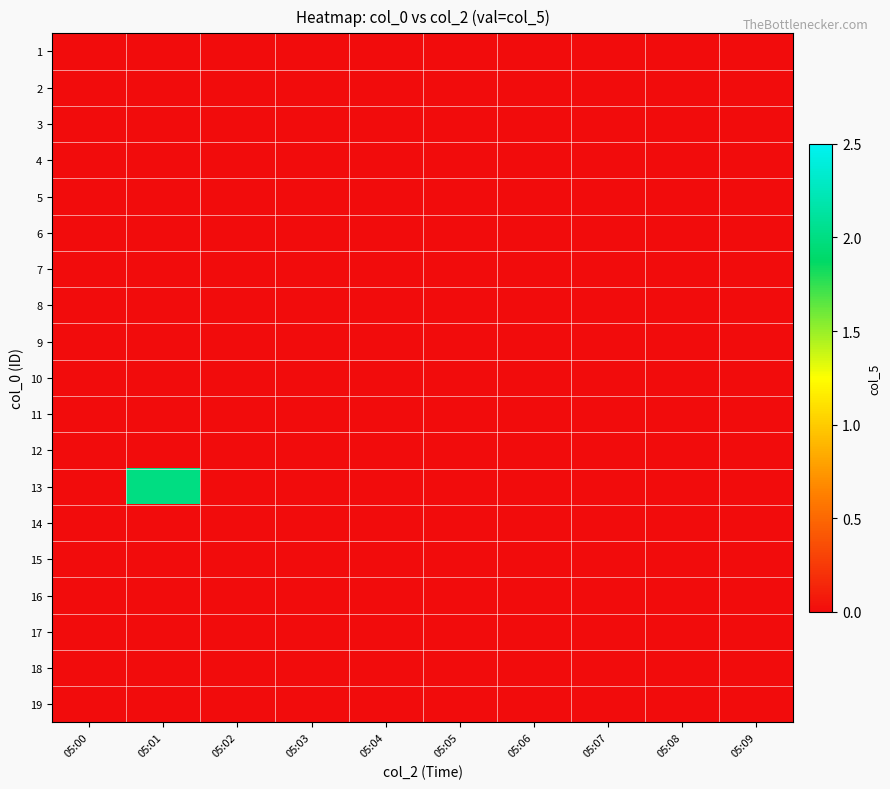

Reading left to right, transcribe all the data shown in this chart.

1: 05:00=0	05:01=0	05:02=0	05:03=0	05:04=0	05:05=0	05:06=0	05:07=0	05:08=0	05:09=0
2: 05:00=0	05:01=0	05:02=0	05:03=0	05:04=0	05:05=0	05:06=0	05:07=0	05:08=0	05:09=0
3: 05:00=0	05:01=0	05:02=0	05:03=0	05:04=0	05:05=0	05:06=0	05:07=0	05:08=0	05:09=0
4: 05:00=0	05:01=0	05:02=0	05:03=0	05:04=0	05:05=0	05:06=0	05:07=0	05:08=0	05:09=0
5: 05:00=0	05:01=0	05:02=0	05:03=0	05:04=0	05:05=0	05:06=0	05:07=0	05:08=0	05:09=0
6: 05:00=0	05:01=0	05:02=0	05:03=0	05:04=0	05:05=0	05:06=0	05:07=0	05:08=0	05:09=0
7: 05:00=0	05:01=0	05:02=0	05:03=0	05:04=0	05:05=0	05:06=0	05:07=0	05:08=0	05:09=0
8: 05:00=0	05:01=0	05:02=0	05:03=0	05:04=0	05:05=0	05:06=0	05:07=0	05:08=0	05:09=0
9: 05:00=0	05:01=0	05:02=0	05:03=0	05:04=0	05:05=0	05:06=0	05:07=0	05:08=0	05:09=0
10: 05:00=0	05:01=0	05:02=0	05:03=0	05:04=0	05:05=0	05:06=0	05:07=0	05:08=0	05:09=0
11: 05:00=0	05:01=0	05:02=0	05:03=0	05:04=0	05:05=0	05:06=0	05:07=0	05:08=0	05:09=0
12: 05:00=0	05:01=0	05:02=0	05:03=0	05:04=0	05:05=0	05:06=0	05:07=0	05:08=0	05:09=0
13: 05:00=0	05:01=2	05:02=0	05:03=0	05:04=0	05:05=0	05:06=0	05:07=0	05:08=0	05:09=0
14: 05:00=0	05:01=0	05:02=0	05:03=0	05:04=0	05:05=0	05:06=0	05:07=0	05:08=0	05:09=0
15: 05:00=0	05:01=0	05:02=0	05:03=0	05:04=0	05:05=0	05:06=0	05:07=0	05:08=0	05:09=0
16: 05:00=0	05:01=0	05:02=0	05:03=0	05:04=0	05:05=0	05:06=0	05:07=0	05:08=0	05:09=0
17: 05:00=0	05:01=0	05:02=0	05:03=0	05:04=0	05:05=0	05:06=0	05:07=0	05:08=0	05:09=0
18: 05:00=0	05:01=0	05:02=0	05:03=0	05:04=0	05:05=0	05:06=0	05:07=0	05:08=0	05:09=0
19: 05:00=0	05:01=0	05:02=0	05:03=0	05:04=0	05:05=0	05:06=0	05:07=0	05:08=0	05:09=0